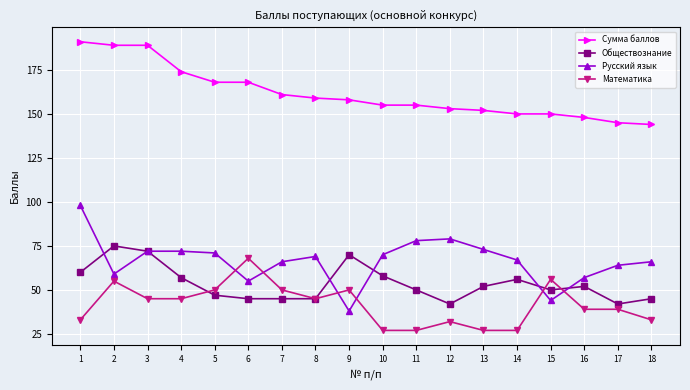

Does the chart display data point markers on the line(s)?

Yes